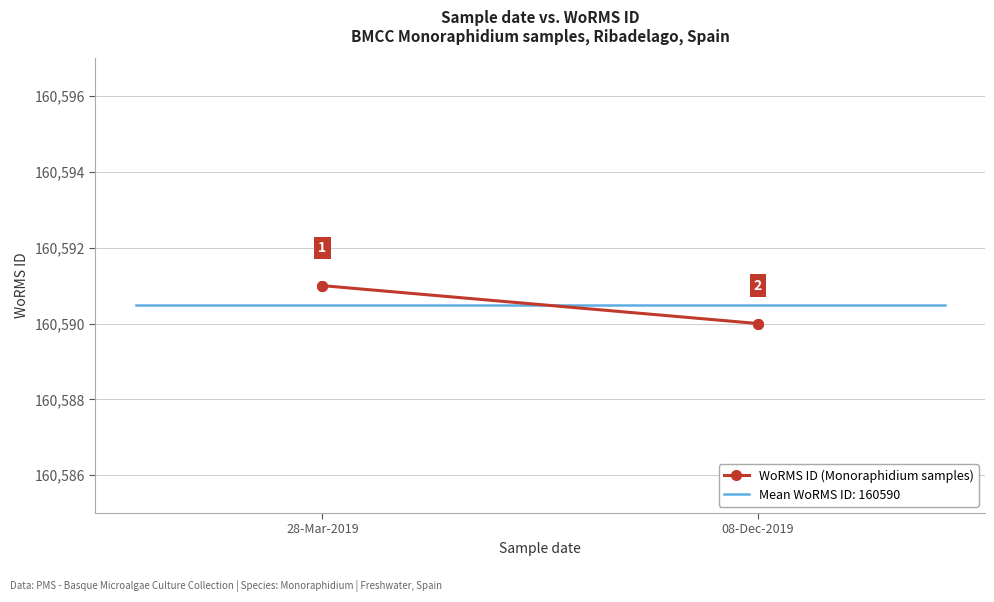

What is the difference between the values at 08-Dec-2019 and 28-Mar-2019?

1